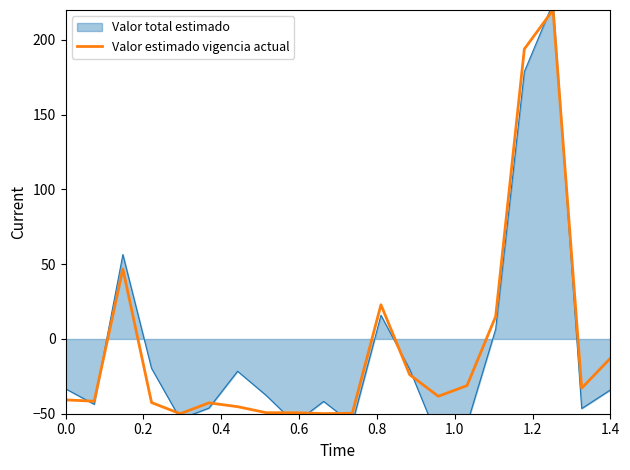

True or false: Valor estimado vigencia actual has a value of -40.8 at 0.0.

True